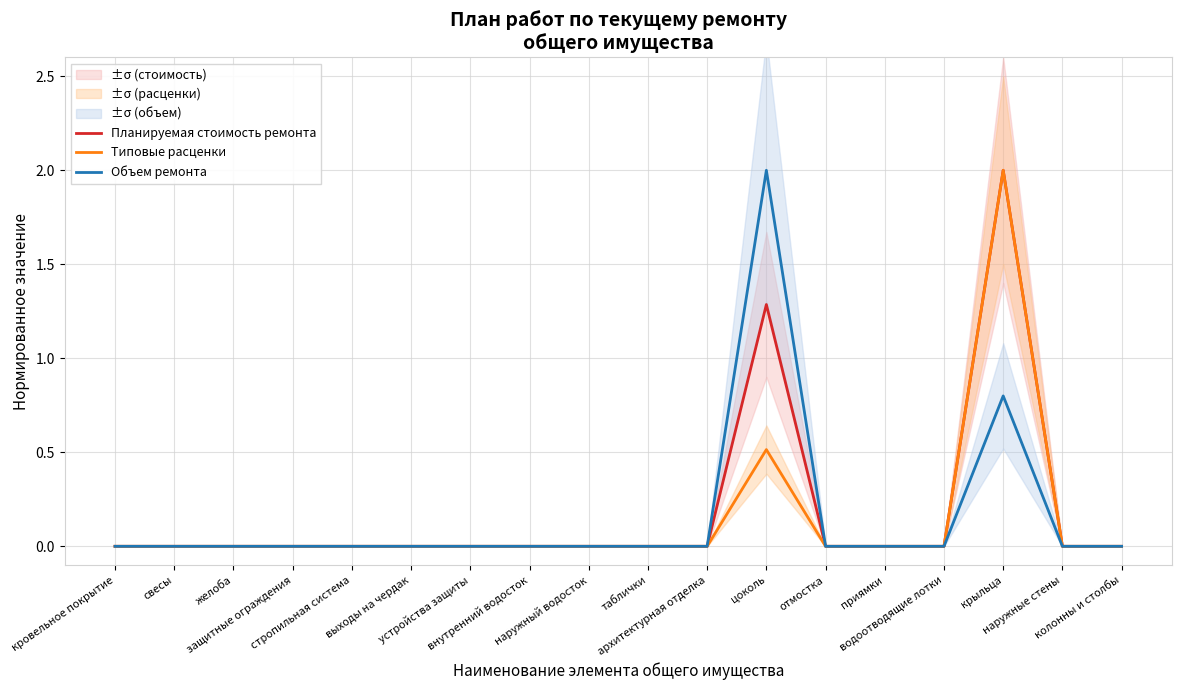

Reading right to left, extract all data points from this chart.

Планируемая стоимость ремонта: 0.0	0.0	2.0	0.0	0.0	0.0	1.3	0.0	0.0	0.0	0.0	0.0	0.0	0.0	0.0	0.0	0.0	0.0
Типовые расценки: 0.0	0.0	2.0	0.0	0.0	0.0	0.5	0.0	0.0	0.0	0.0	0.0	0.0	0.0	0.0	0.0	0.0	0.0
Объем ремонта: 0.0	0.0	0.8	0.0	0.0	0.0	2.0	0.0	0.0	0.0	0.0	0.0	0.0	0.0	0.0	0.0	0.0	0.0